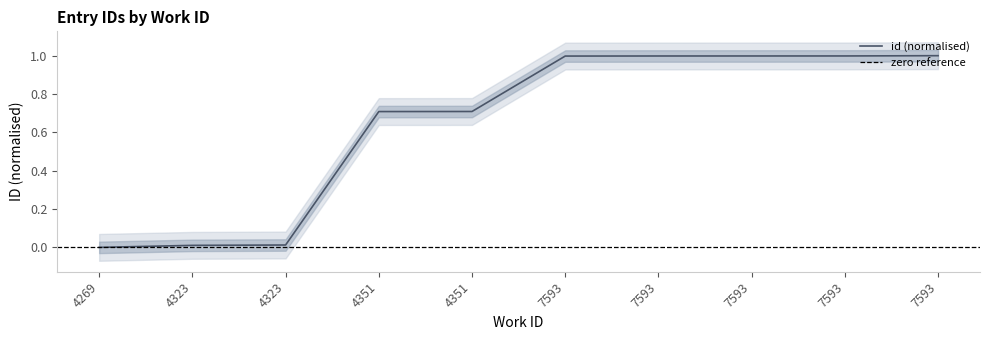

True or false: the data shows 0.6 at 7593.

False